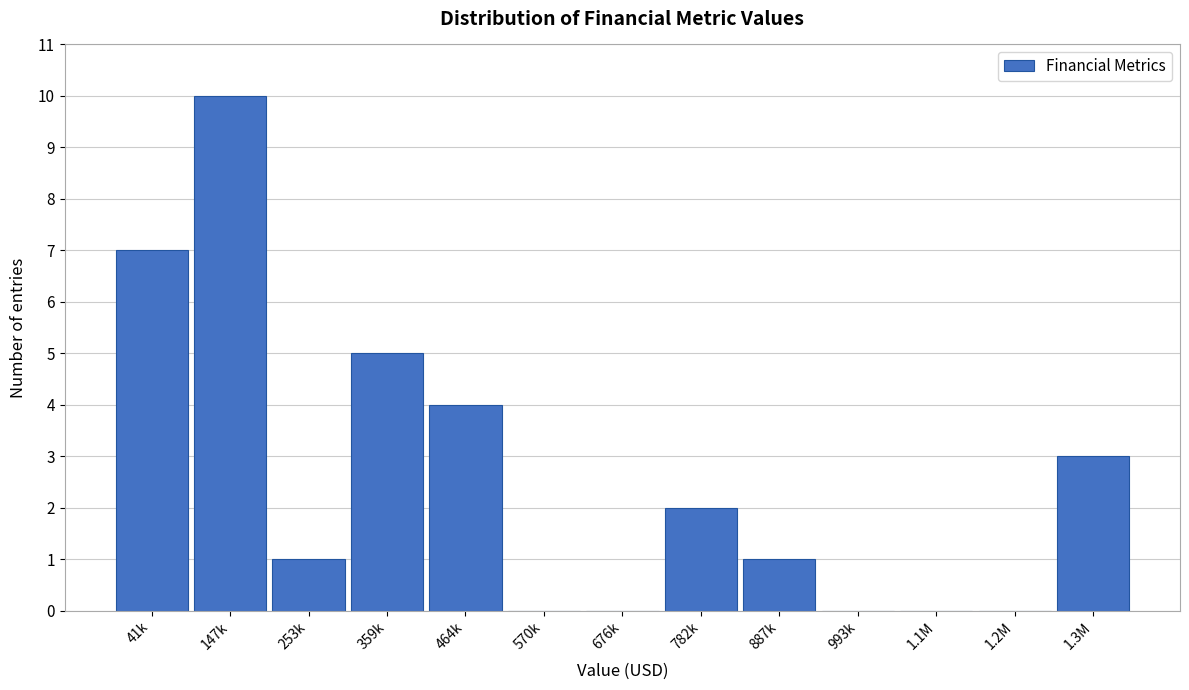

Reading right to left, list all the values displayed in this chart.

1.3M=3	1.2M=0	1.1M=0	993k=0	887k=1	782k=2	676k=0	570k=0	464k=4	359k=5	253k=1	147k=10	41k=7